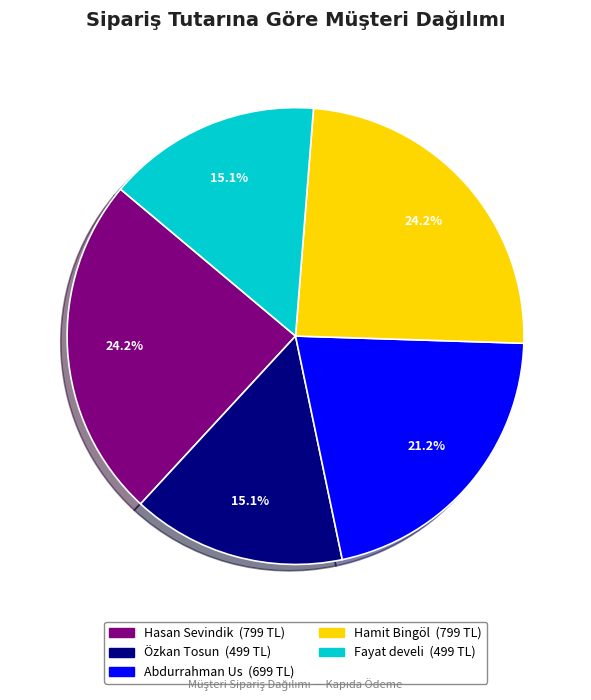

Is Hamit Bingöl the majority of the pie?

No